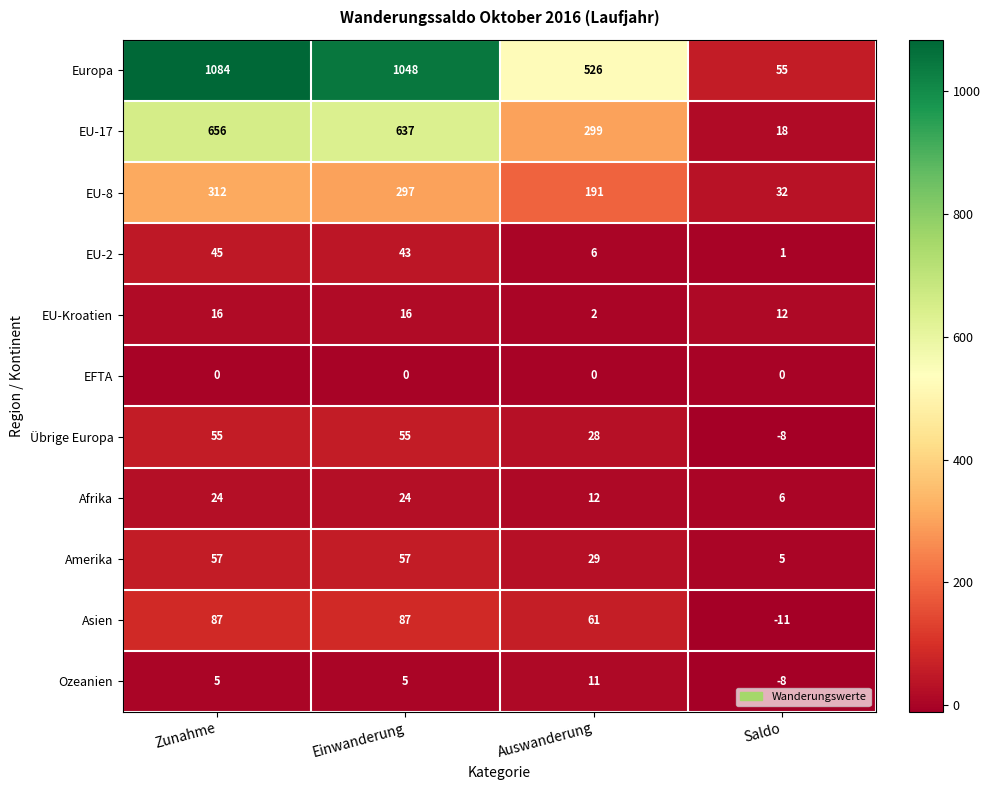

What is the total value across all series at Auswanderung?

1165